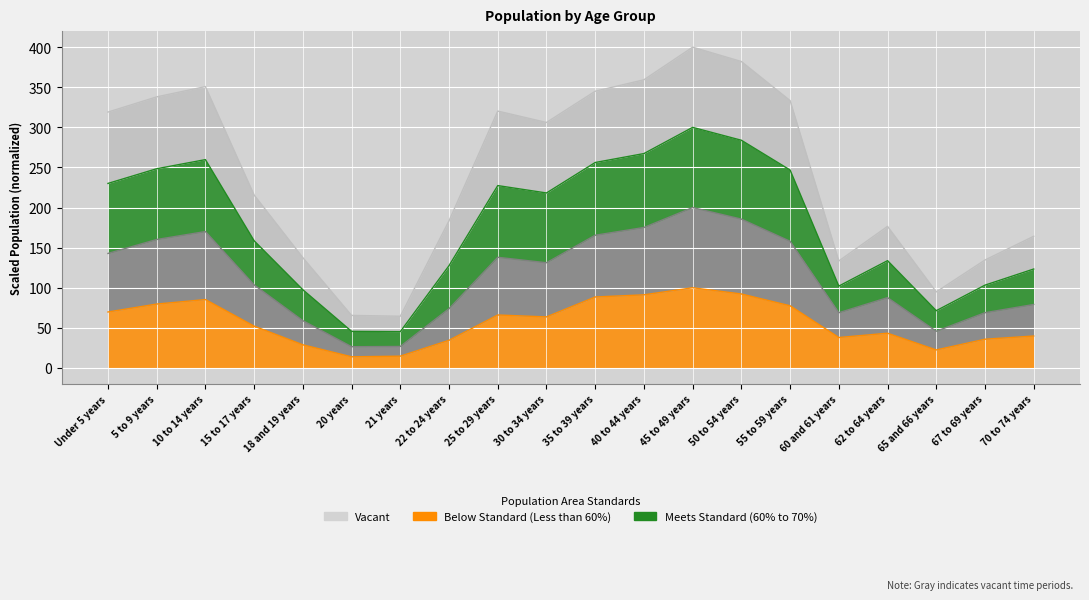

What is the value of the This Area point at the 13th from the left?

100.0